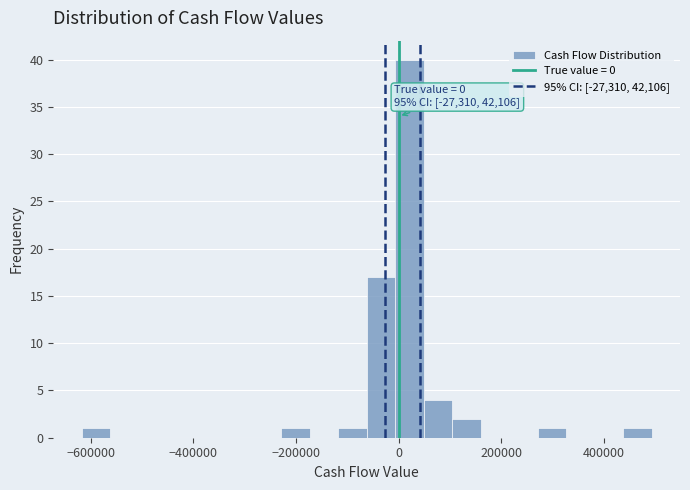

Around what value on the x-axis is the tallest bar? Give the approximate position of its centre, as read against the axis.

20000